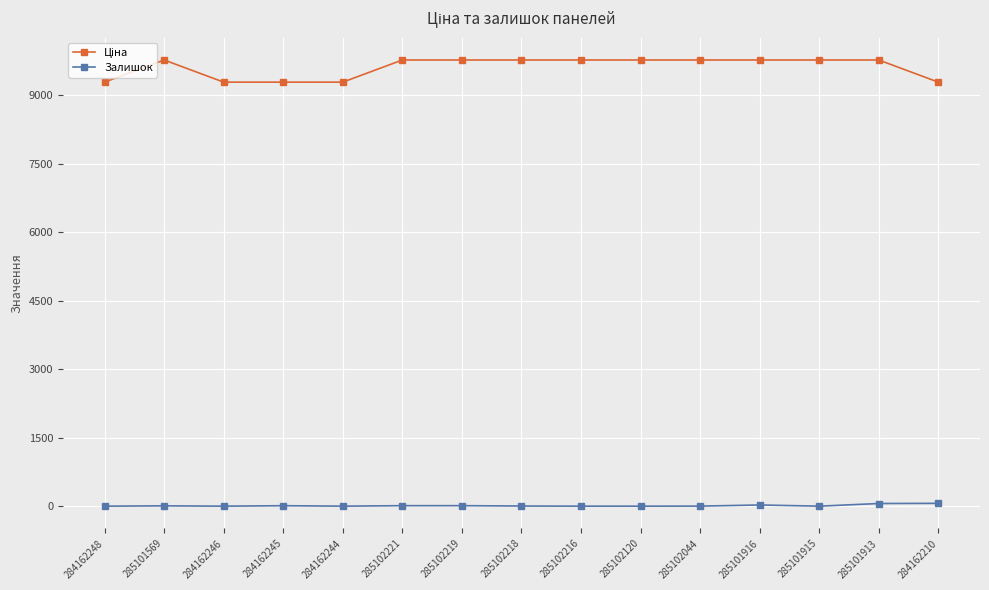

What is the average value of the Залишок series?

12.6